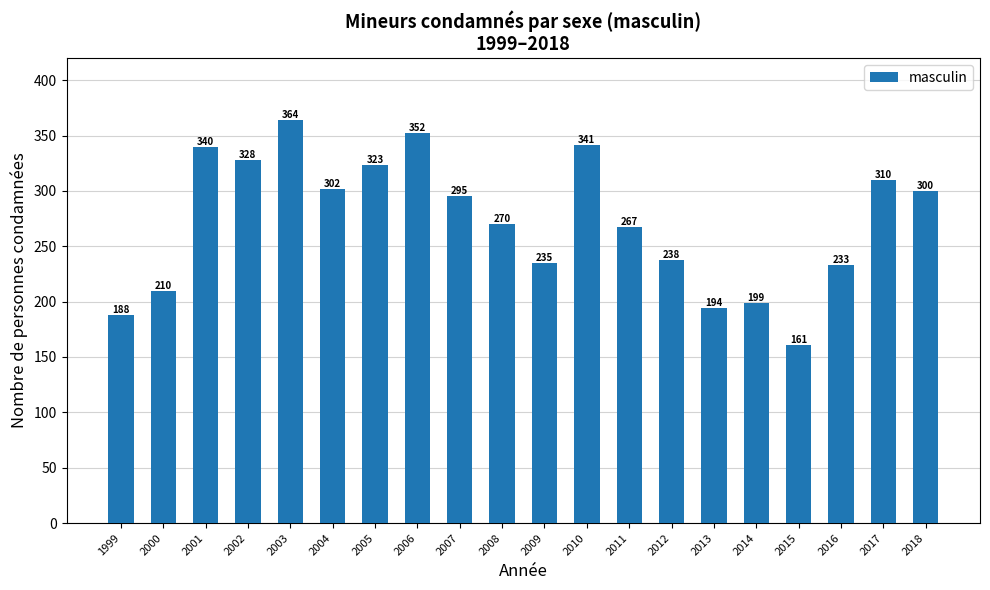

Reading right to left, extract all data points from this chart.

2018=300	2017=310	2016=233	2015=161	2014=199	2013=194	2012=238	2011=267	2010=341	2009=235	2008=270	2007=295	2006=352	2005=323	2004=302	2003=364	2002=328	2001=340	2000=210	1999=188